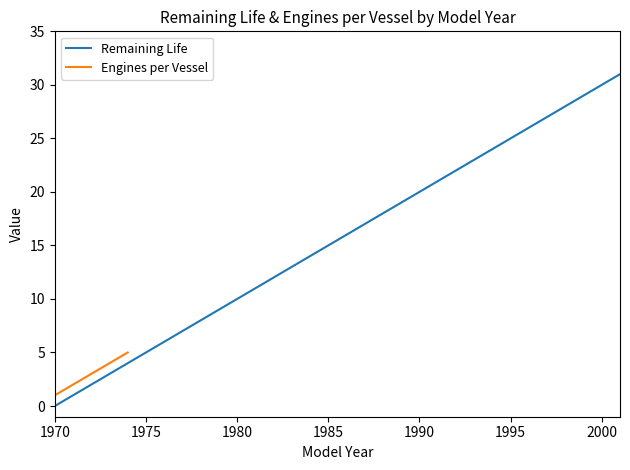

True or false: Remaining Life has a value of 10 at 1980.

True